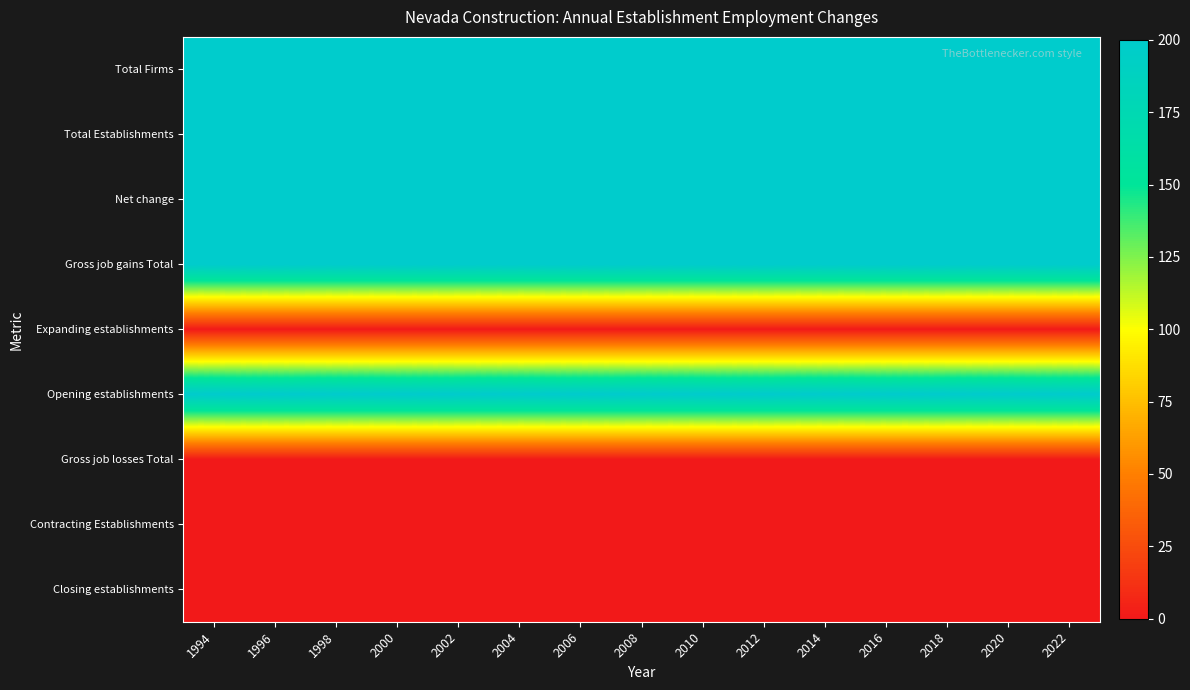

Reading right to left, extract all data points from this chart.

Total Firms: 2022=200	2020=200	2018=200	2016=200	2014=200	2012=200	2010=200	2008=200	2006=200	2004=200	2002=200	2000=200	1998=200	1996=200	1994=200
Total Establishments: 2022=200	2020=200	2018=200	2016=200	2014=200	2012=200	2010=200	2008=200	2006=200	2004=200	2002=200	2000=200	1998=200	1996=200	1994=200
Net change: 2022=200	2020=200	2018=200	2016=200	2014=200	2012=200	2010=200	2008=200	2006=200	2004=200	2002=200	2000=200	1998=200	1996=200	1994=200
Gross job gains Total: 2022=200	2020=200	2018=200	2016=200	2014=200	2012=200	2010=200	2008=200	2006=200	2004=200	2002=200	2000=200	1998=200	1996=200	1994=200
Expanding establishments: 2022=0	2020=0	2018=0	2016=0	2014=0	2012=0	2010=0	2008=0	2006=0	2004=0	2002=0	2000=0	1998=0	1996=0	1994=0
Opening establishments: 2022=200	2020=200	2018=200	2016=200	2014=200	2012=200	2010=200	2008=200	2006=200	2004=200	2002=200	2000=200	1998=200	1996=200	1994=200
Gross job losses Total: 2022=0	2020=0	2018=0	2016=0	2014=0	2012=0	2010=0	2008=0	2006=0	2004=0	2002=0	2000=0	1998=0	1996=0	1994=0
Contracting Establishments: 2022=0	2020=0	2018=0	2016=0	2014=0	2012=0	2010=0	2008=0	2006=0	2004=0	2002=0	2000=0	1998=0	1996=0	1994=0
Closing establishments: 2022=0	2020=0	2018=0	2016=0	2014=0	2012=0	2010=0	2008=0	2006=0	2004=0	2002=0	2000=0	1998=0	1996=0	1994=0